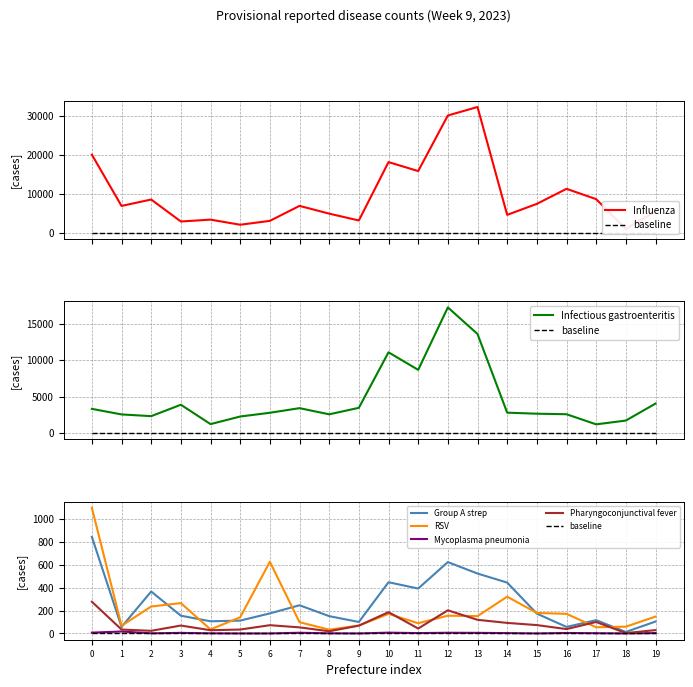

Which series has the largest total across all categories?

Influenza (current week)